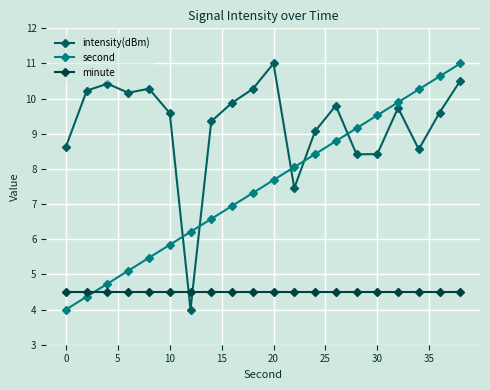

What is the average value of the minute series?

4.5